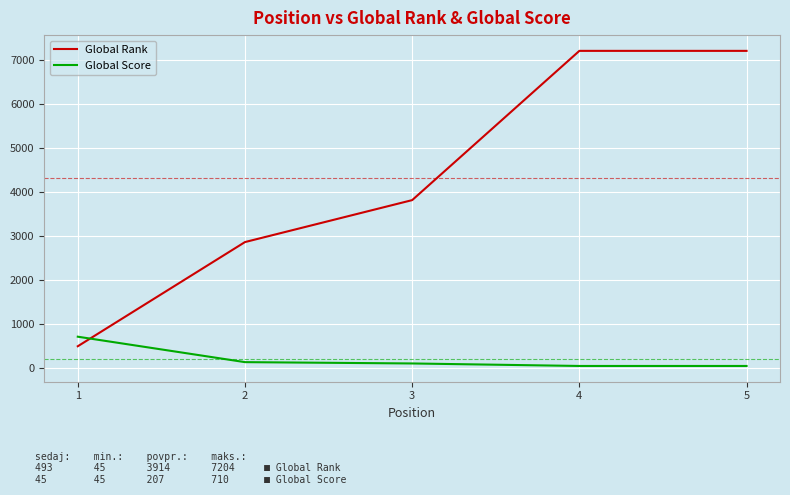

What is the difference between the maximum and minimum values in the Global Rank series?

6711